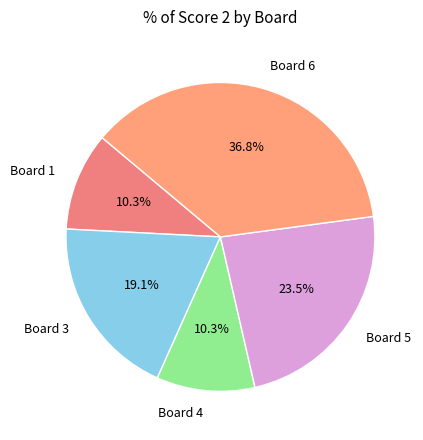

To the nearest percent, what is the average slice percentage?

20%